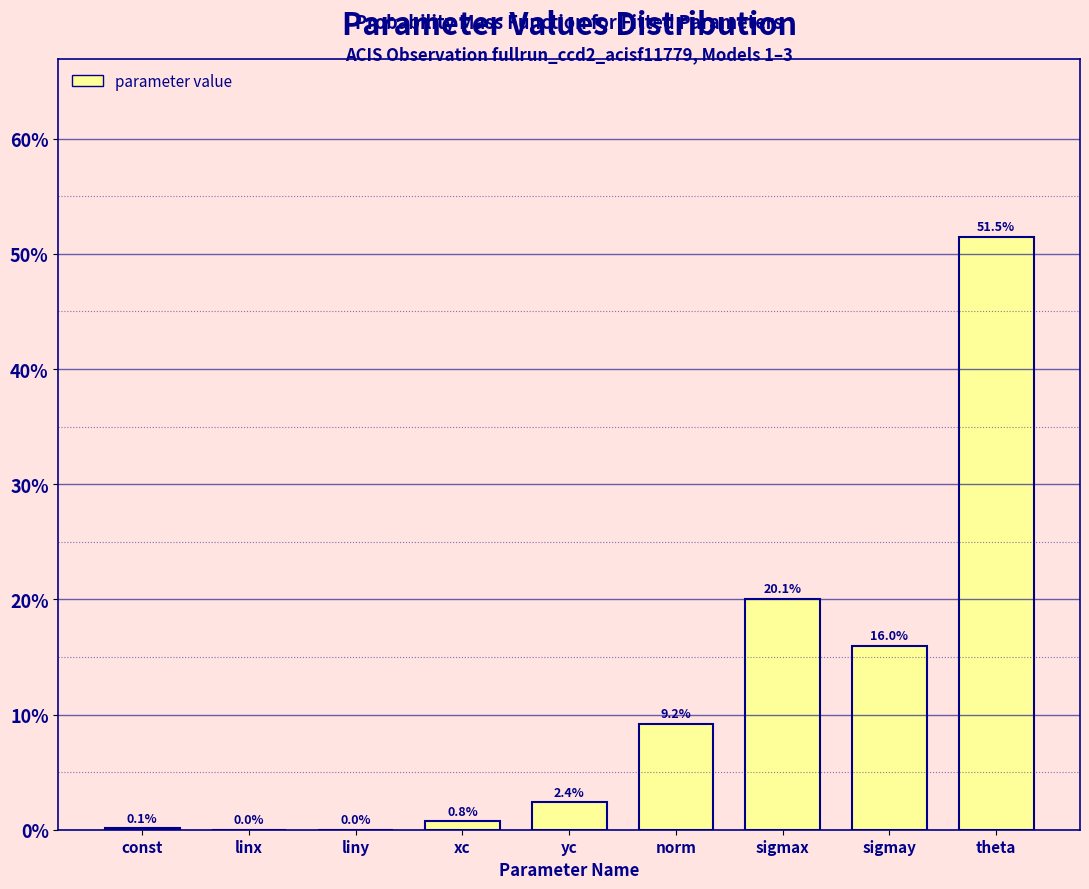

The value at sigmay is 16.0. True or false?

True